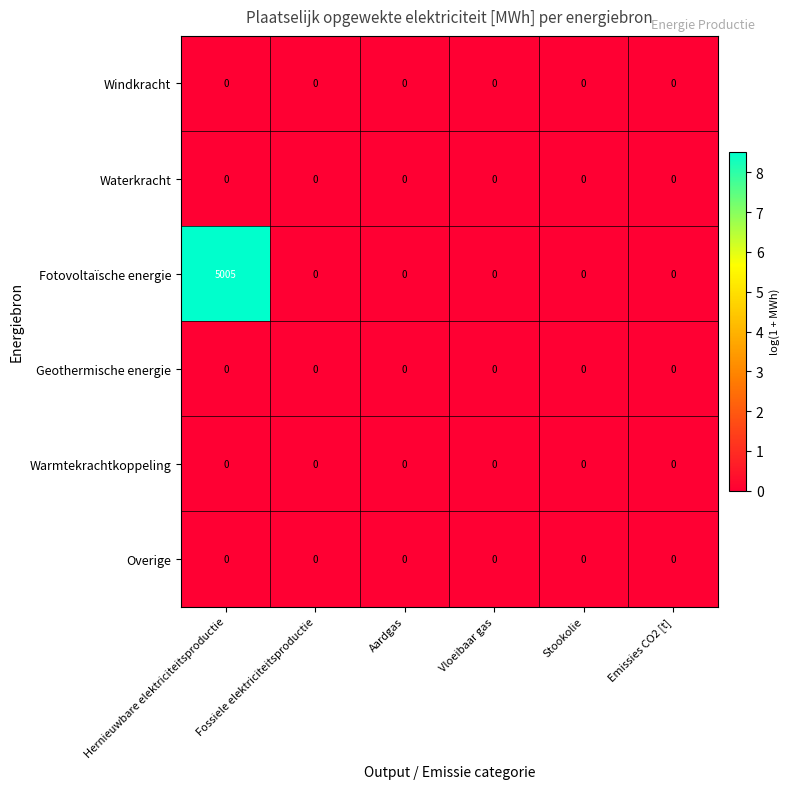

Which series changed the most between Hernieuwbare elektriciteitsproductie and Aardgas?

Fotovoltaïsche energie